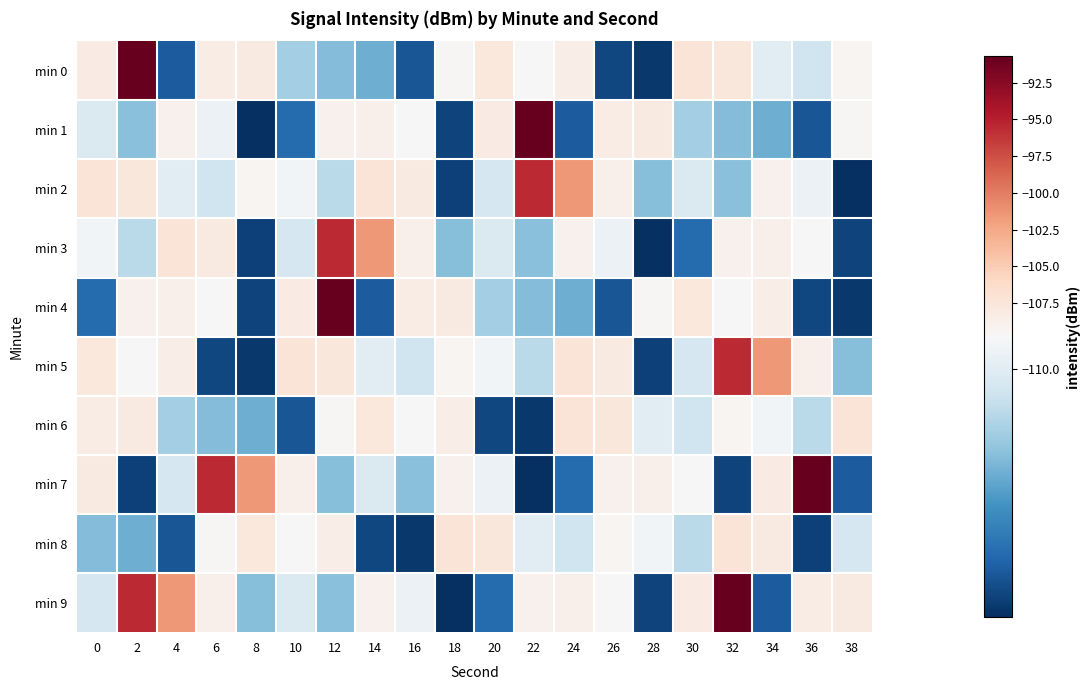

List the series in order of their peak value, lowest first.

min 6, min 8, min 2, min 3, min 5, min 0, min 1, min 4, min 7, min 9